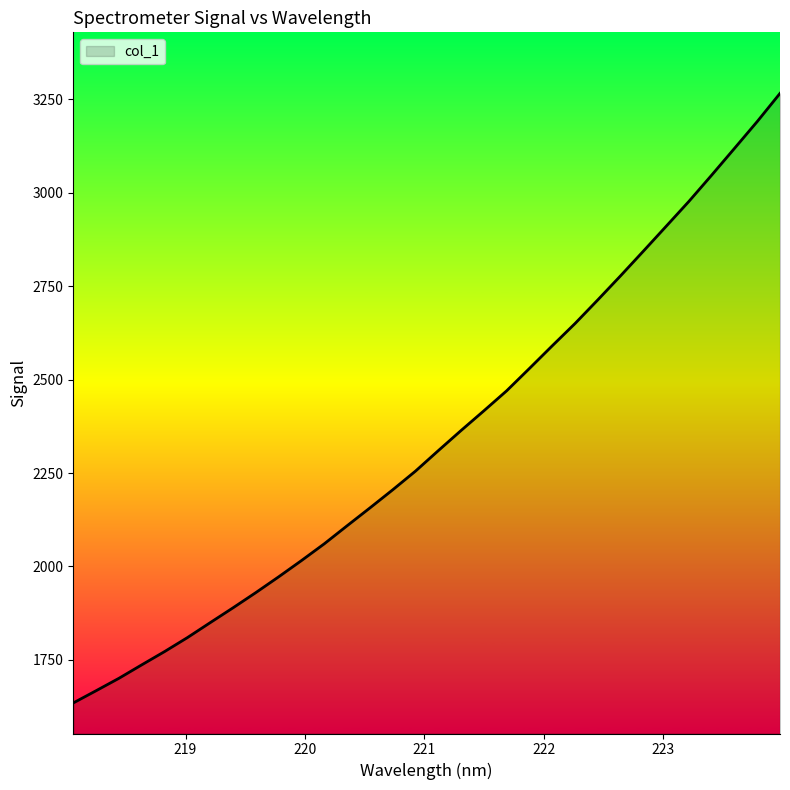

What is the maximum value shown in the chart?

3265.4